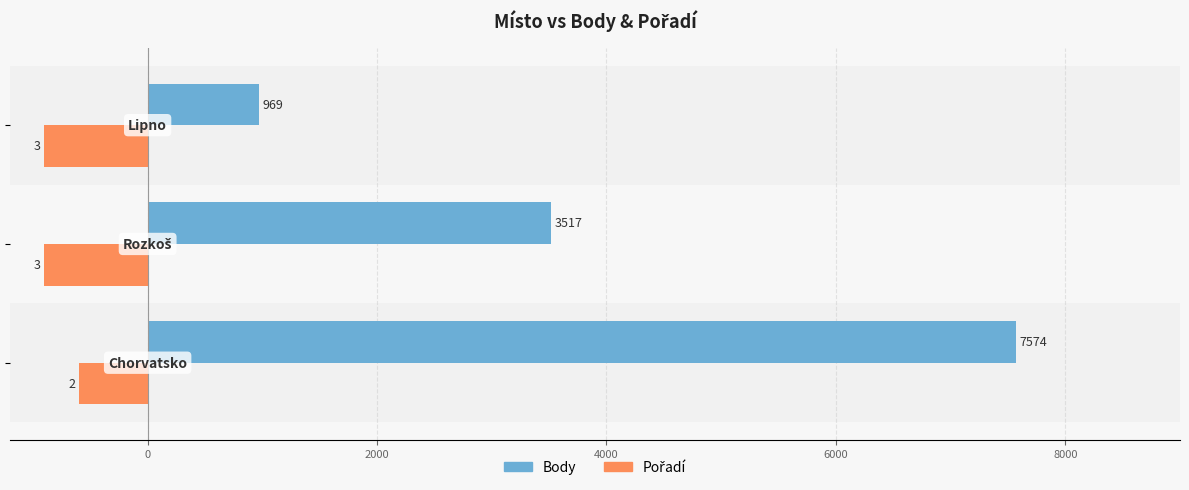

What is the maximum value shown in the chart?

7574